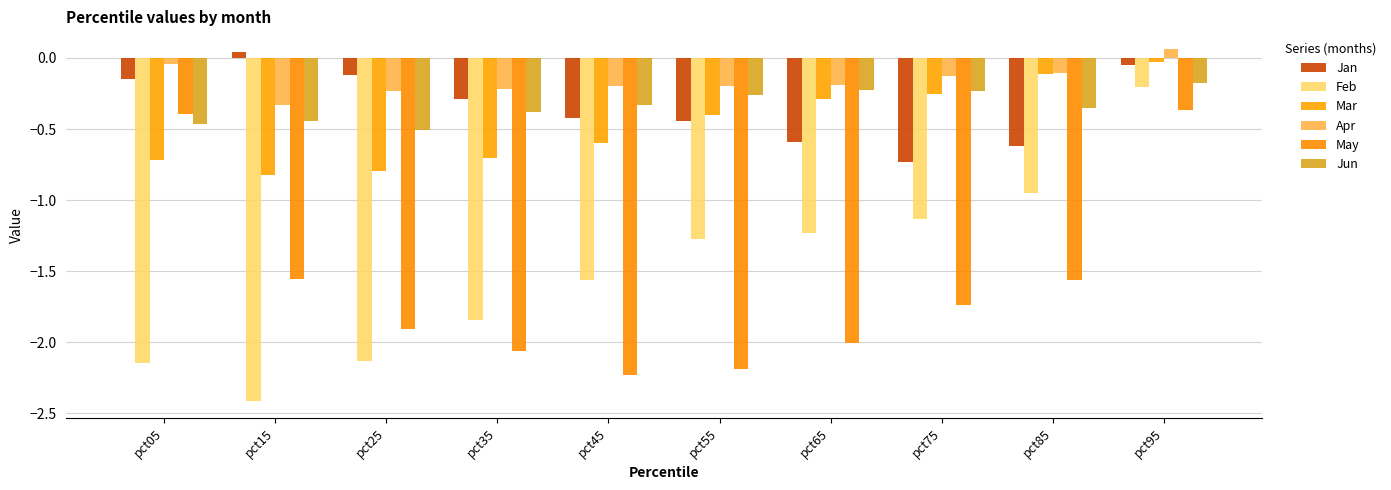

The value of Jun at pct65 is -0.2. True or false?

True